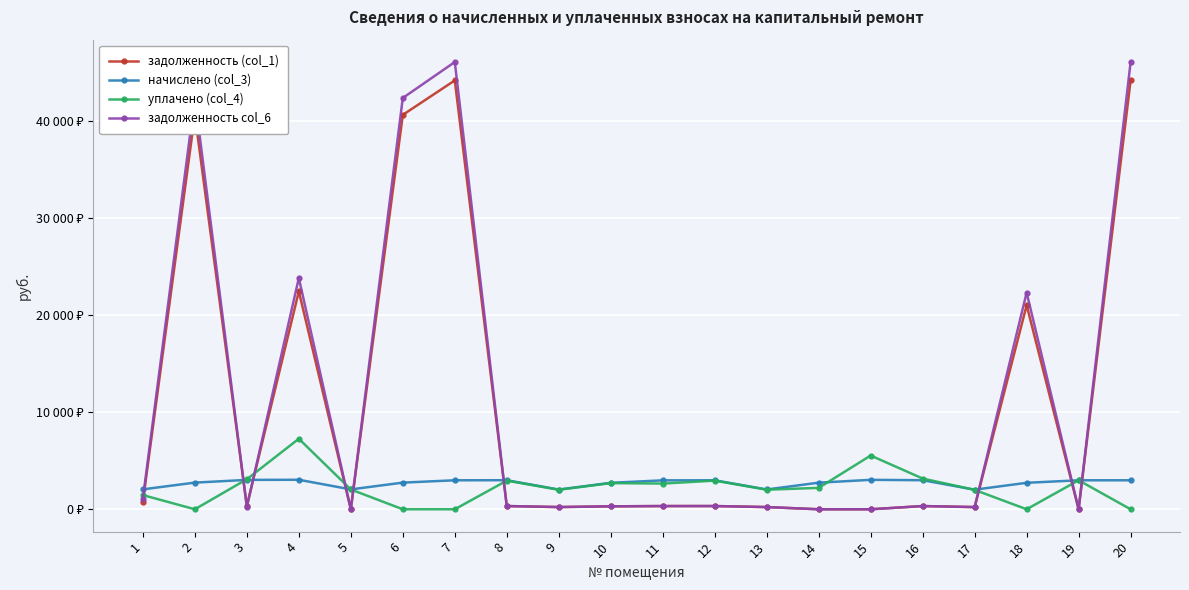

What are all the series names shown in the legend?

задолженность (col_1), начислено (col_3), уплачено (col_4), задолженность col_6